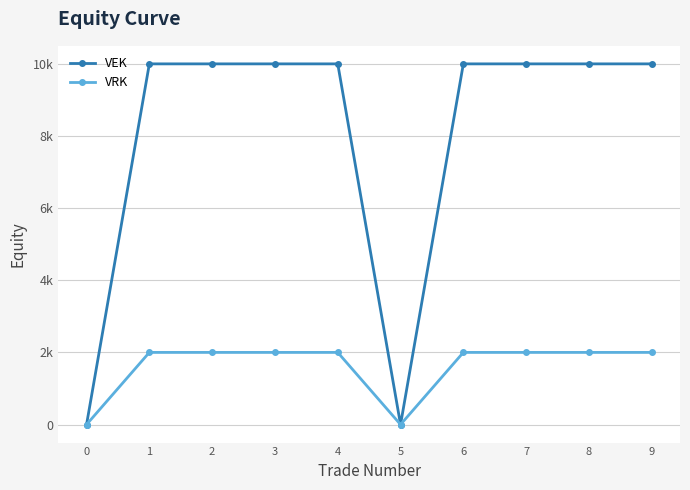

Which label corresponds to the largest value in the chart?

1